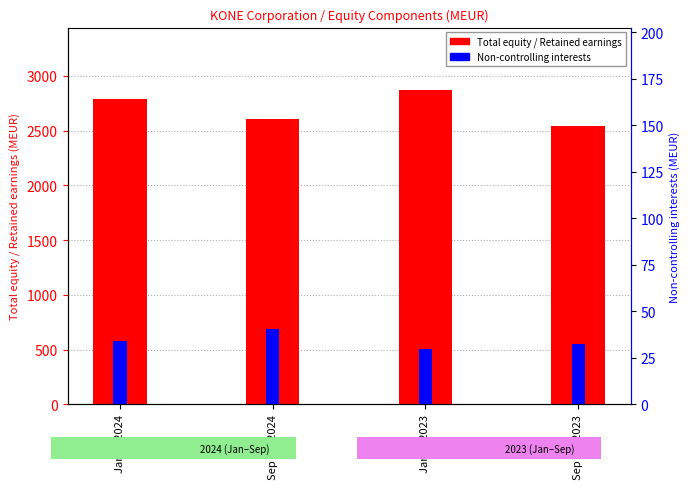

What is the spread (max minus min) of values at Jan 1, 2023?

2836.6